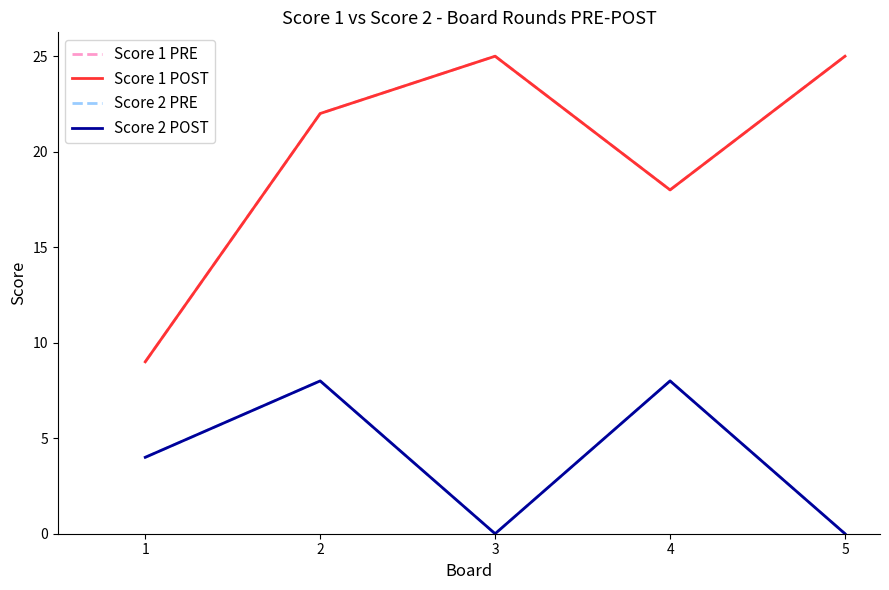

At which label is Score 1 PRE closest to 17?

4